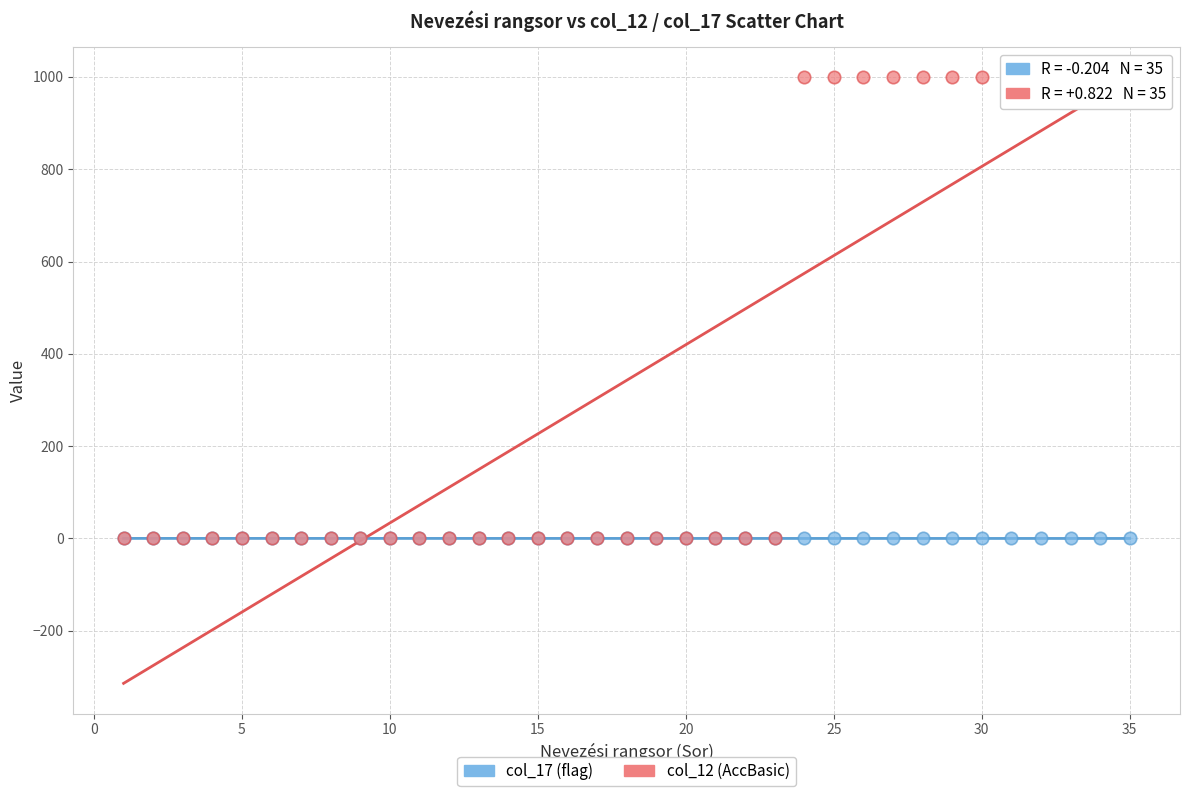

Which series contains the highest Y value?

col_12 (AccBasic)